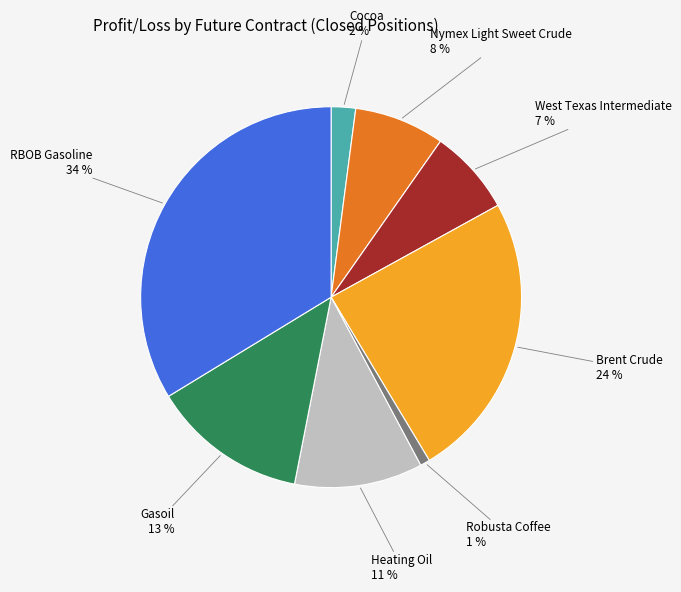

To the nearest percent, what is the average slice percentage?

12%